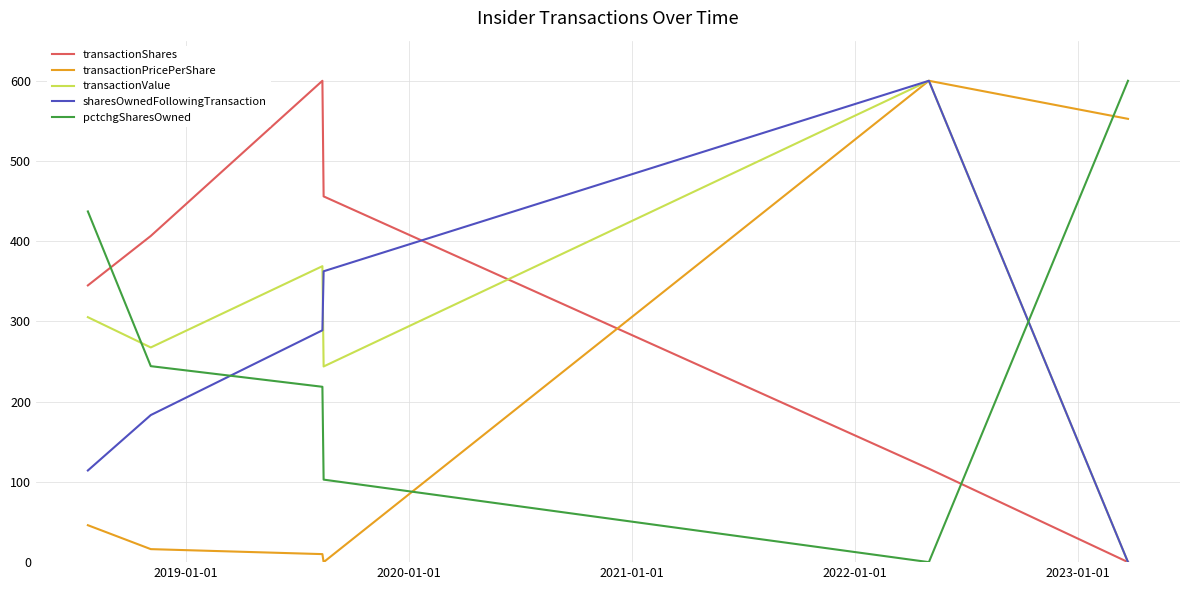

What is the highest value of the pctchgSharesOwned series?

600.0